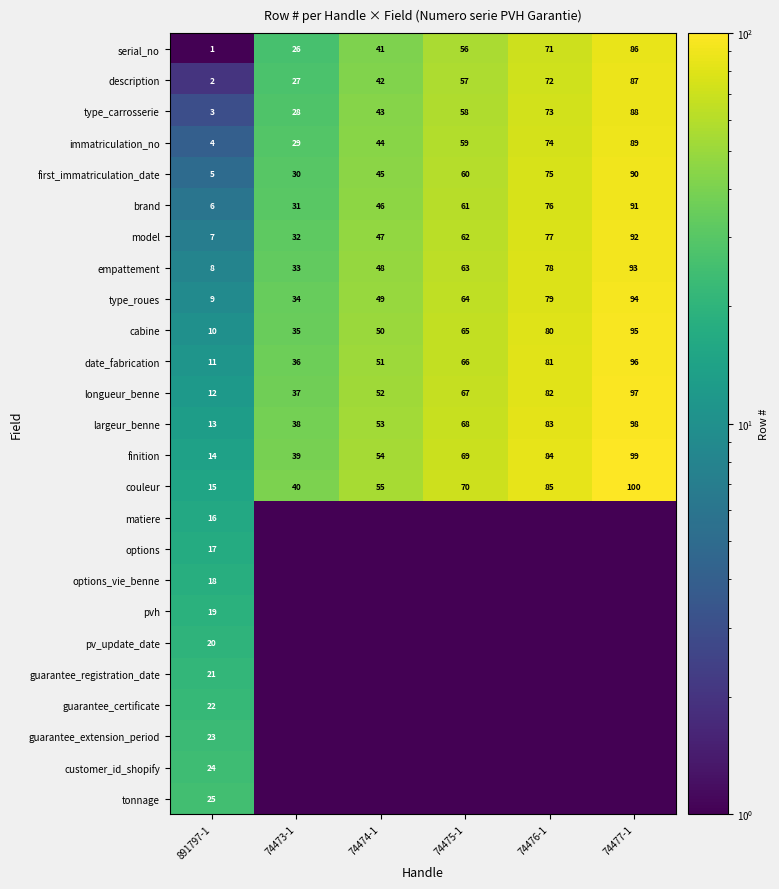

Which category has the highest value in the largeur_benne series?

74477-1